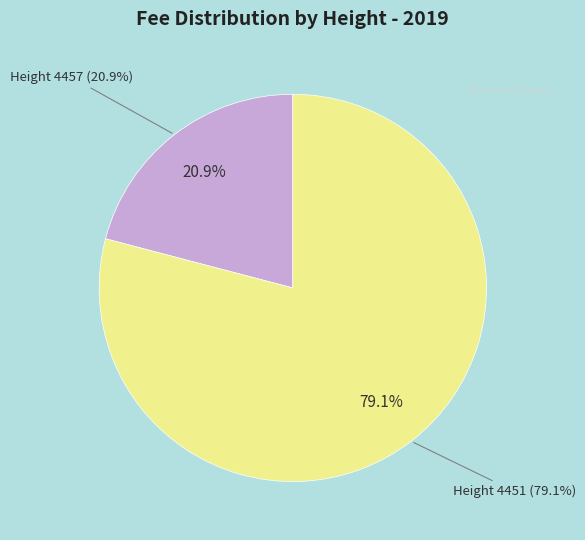

Which category has the smallest portion of the pie?

4457